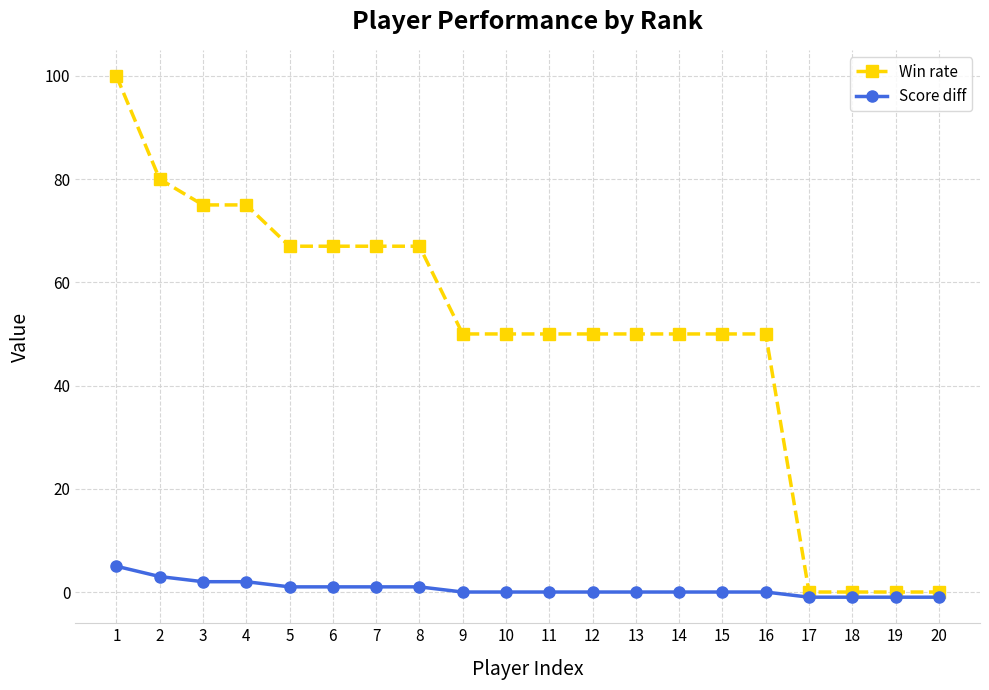

True or false: Win rate and Score diff cross at least once.

False